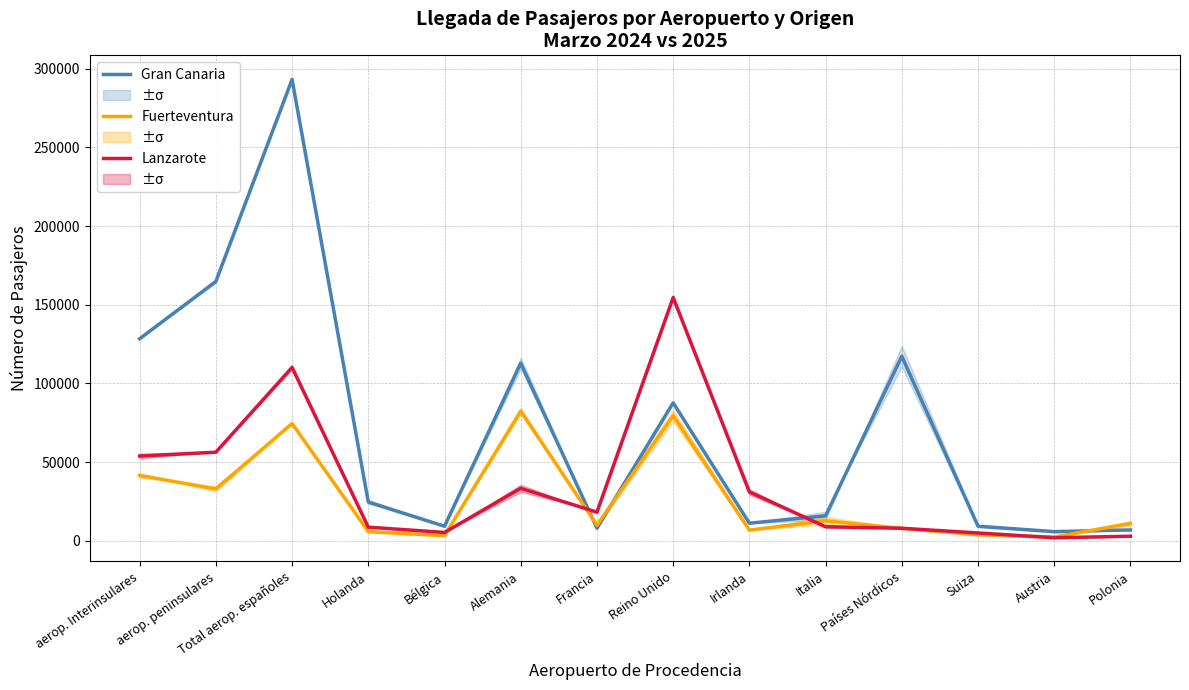

Read the Gran Canaria value at Alemania.

112859.5